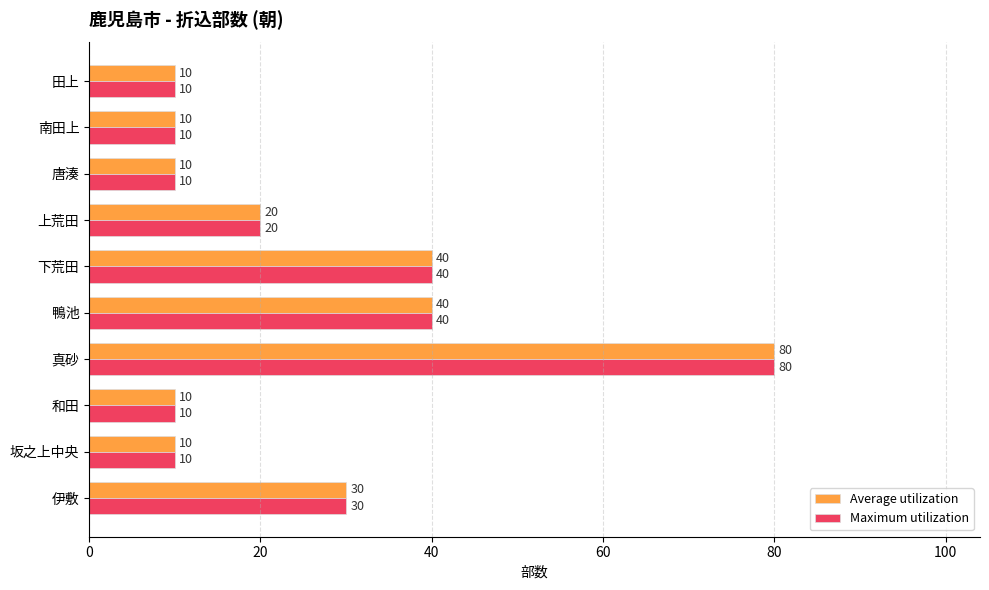

The value of Average utilization at 唐湊 is 16. True or false?

False